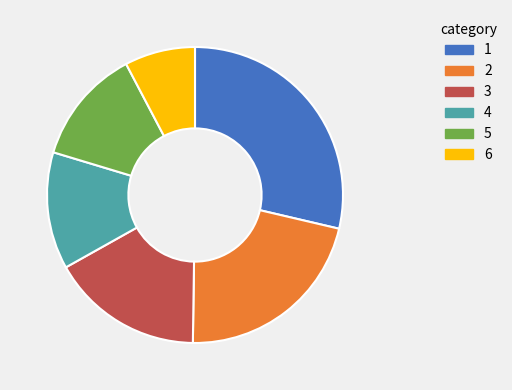

Is there a majority slice in this chart?

No